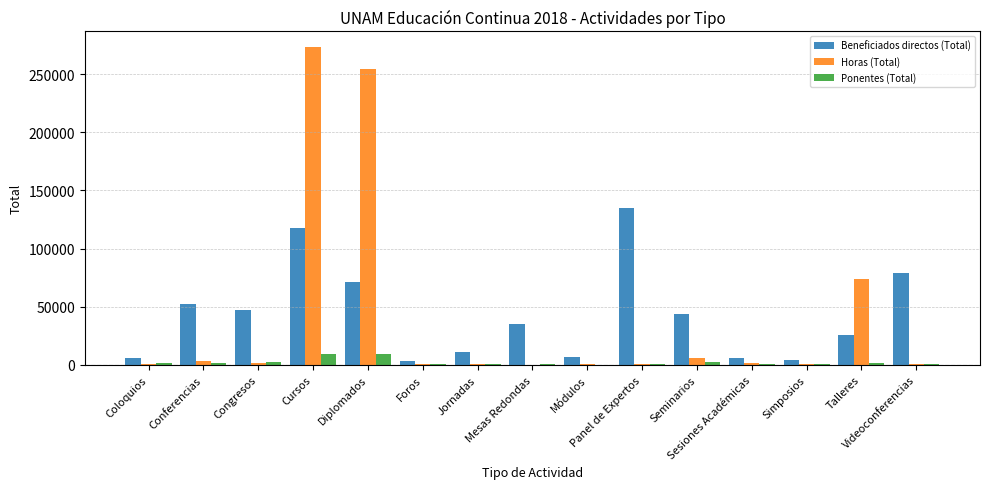

What is the sum of all Ponentes (Total) values?

33348